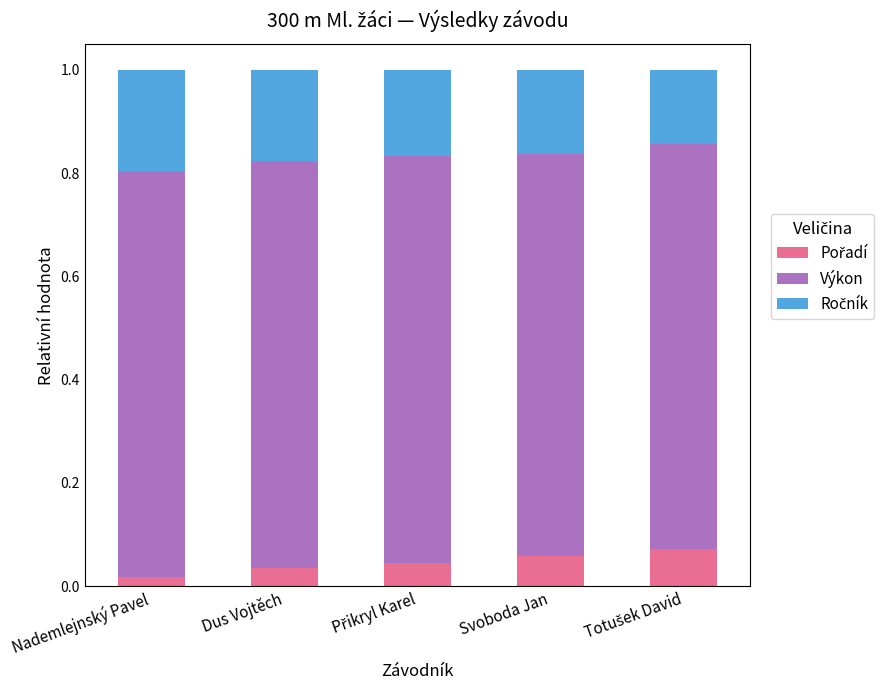

What is the total value across all series at Svoboda Jan?

1.0